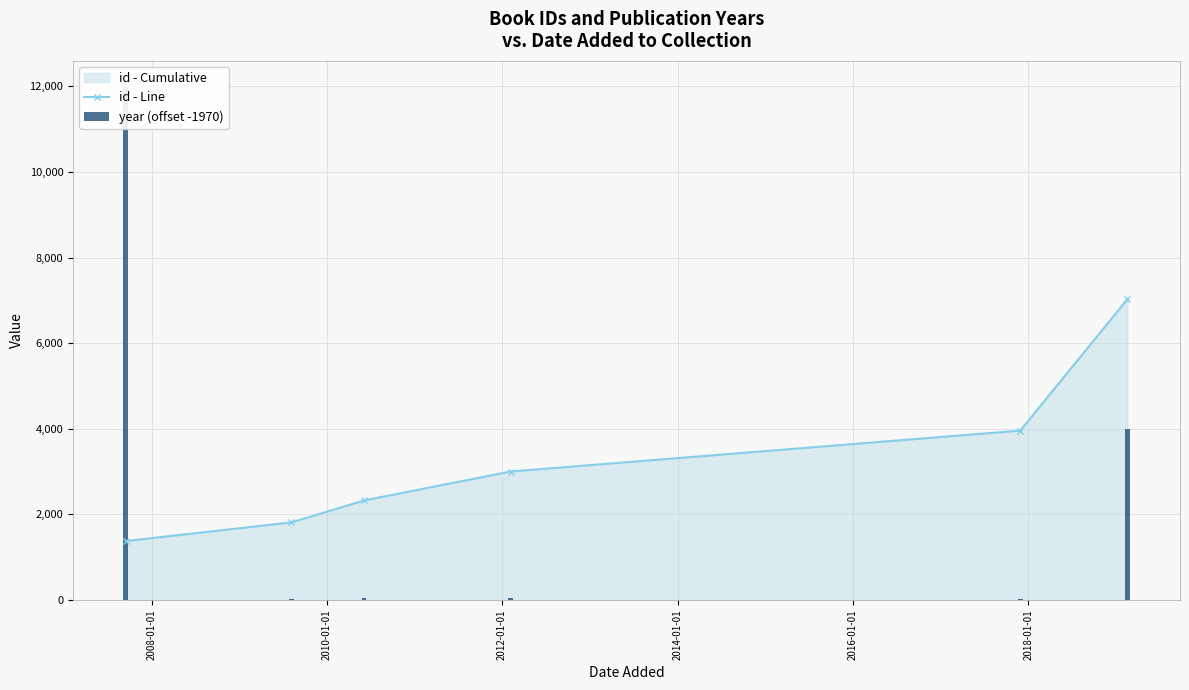

What is the minimum value shown in the chart?

21